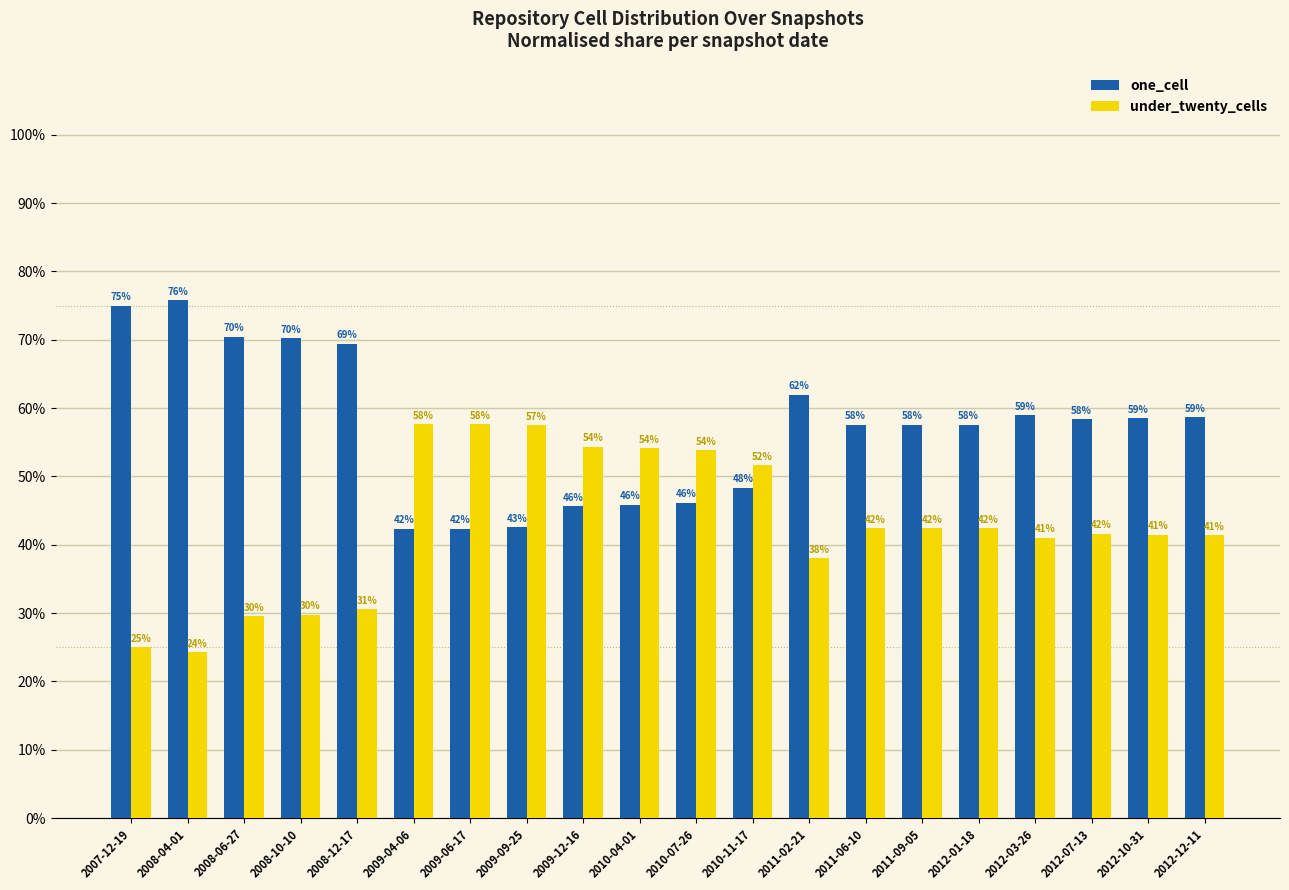

Are the bars horizontal?

No